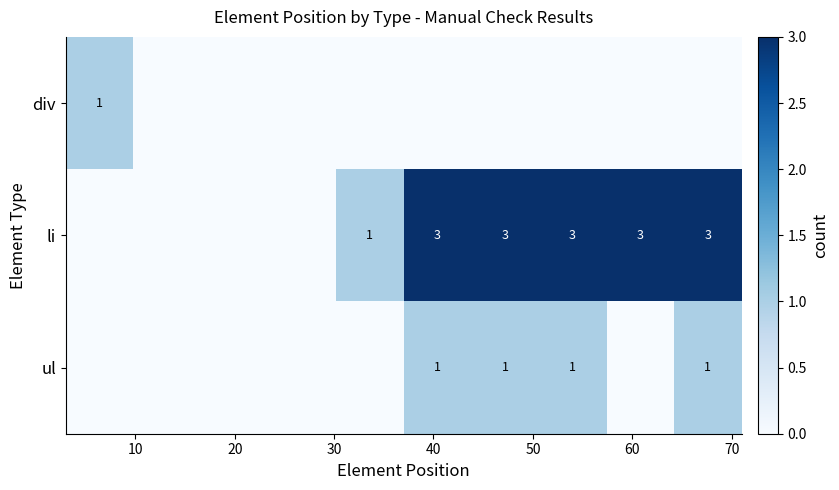

Which series has the largest total across all categories?

li